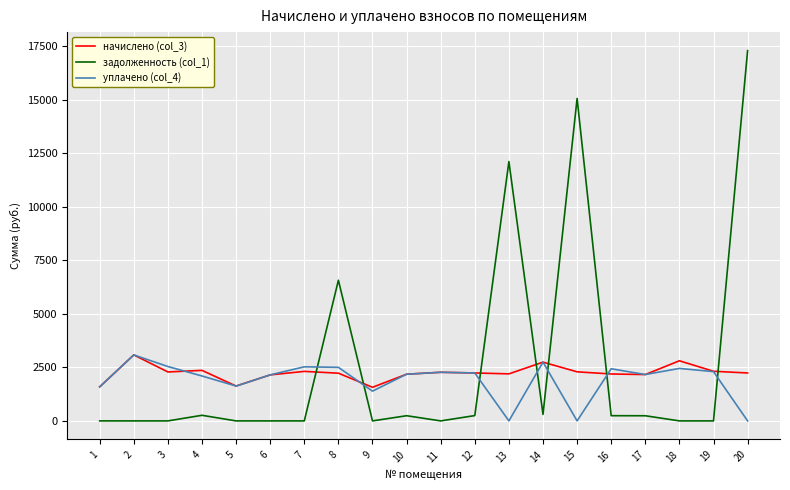

What is the sum of the уплачено (col_4) values at 3 and 5?

4165.4